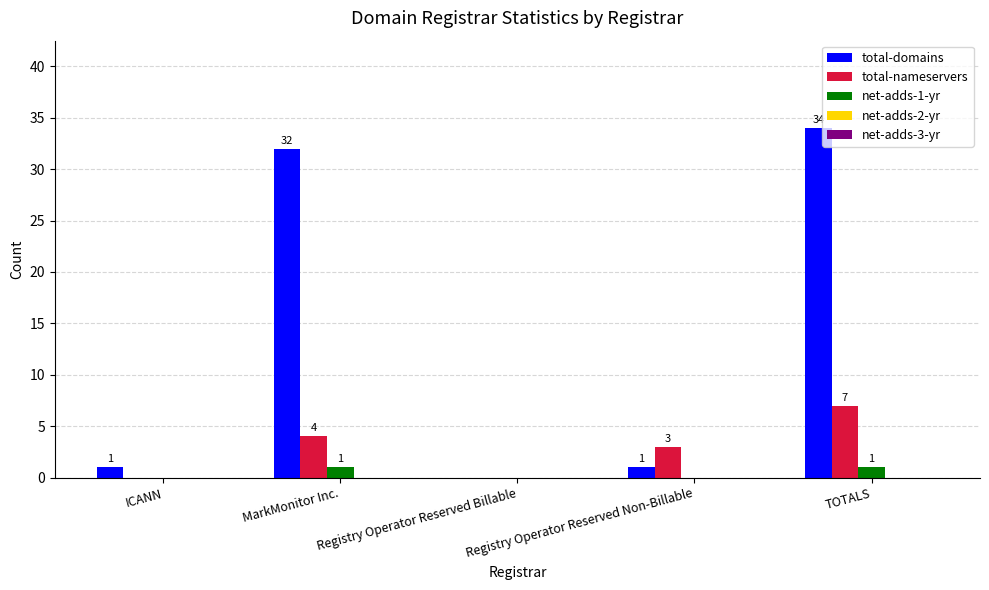

What is the average value of the total-nameservers series?

3